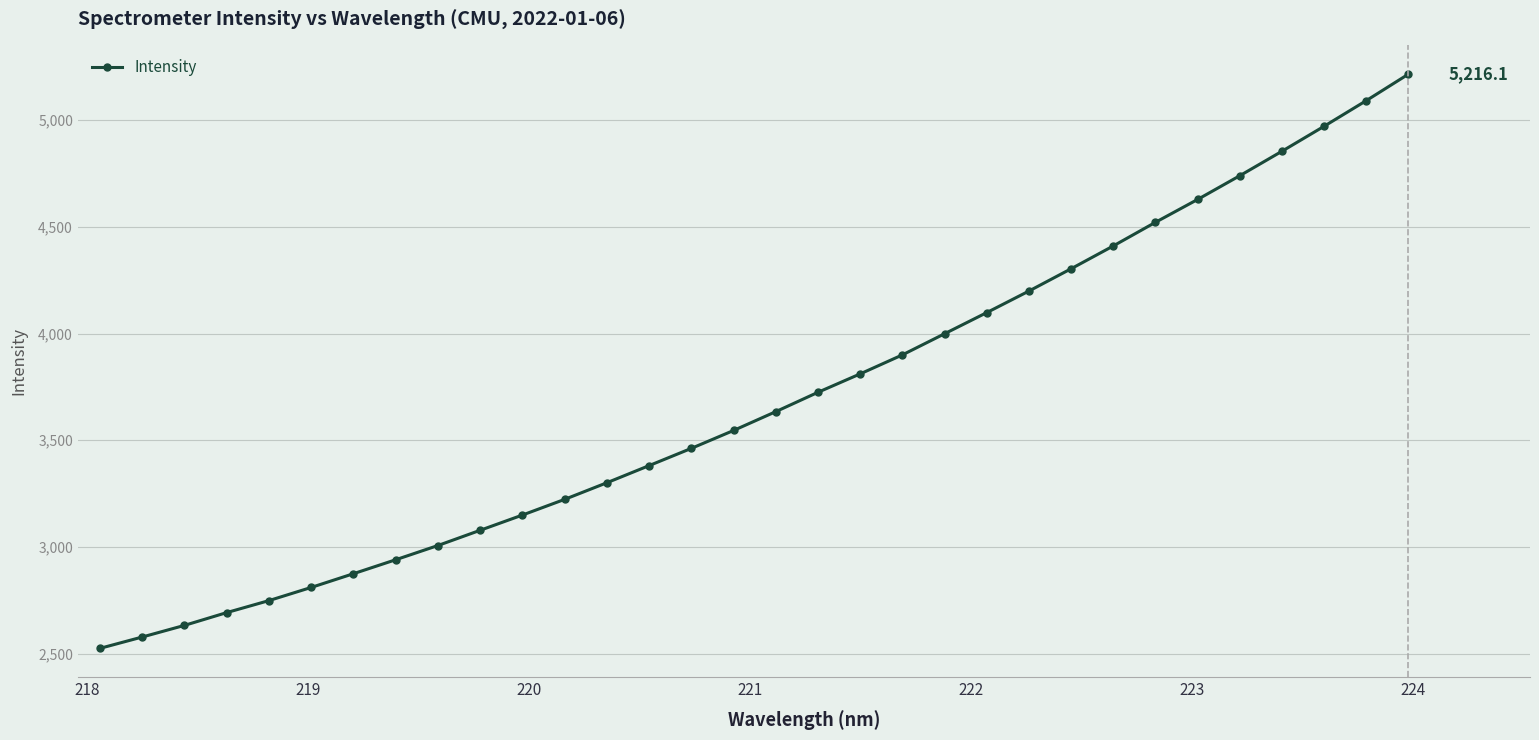

What is the greatest value displayed?

5216.1